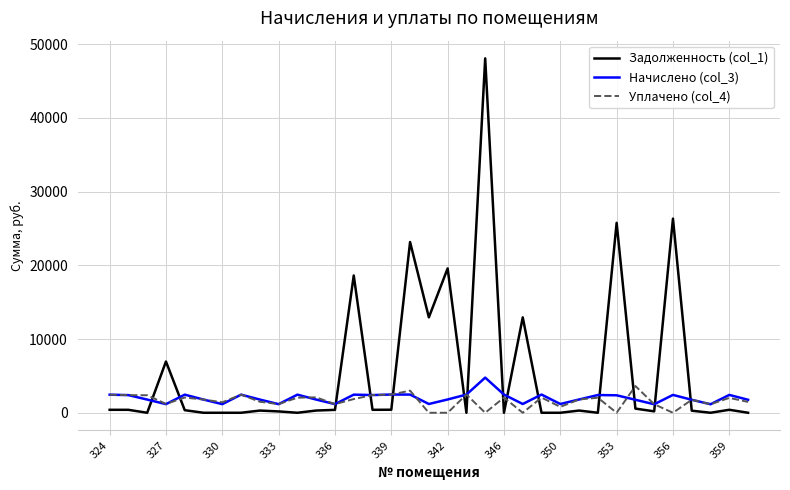

How many lines are shown in the chart?

3